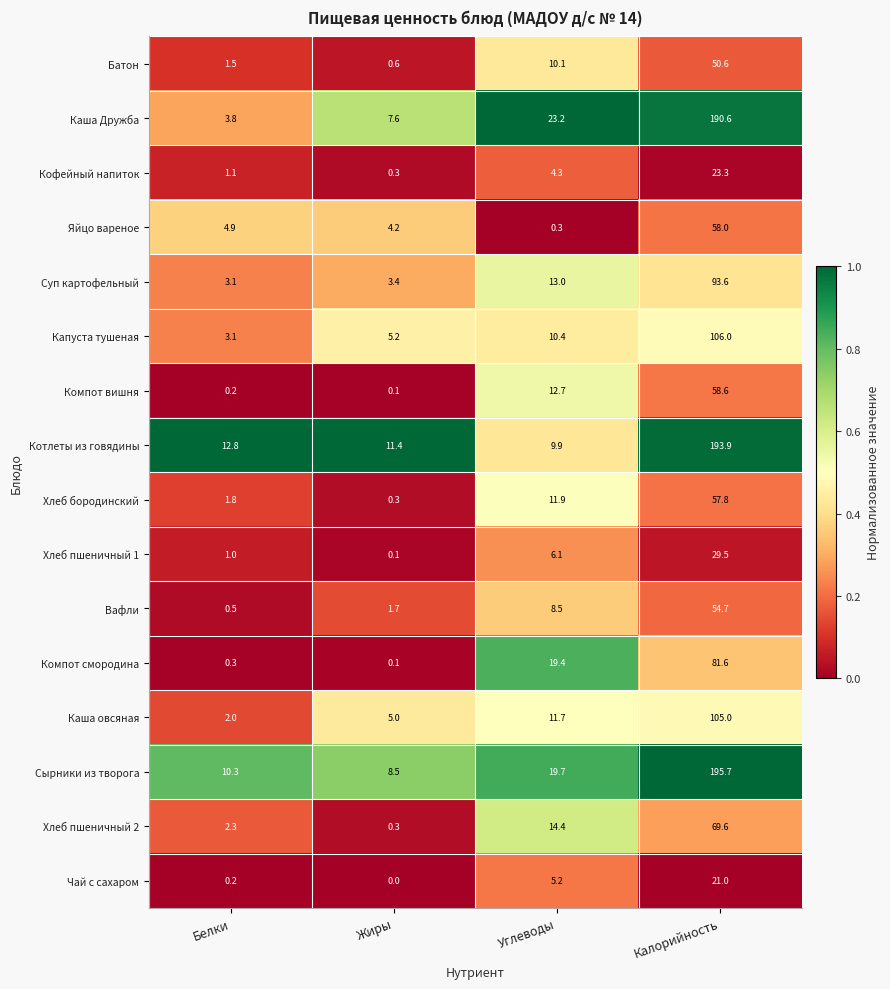

What is the difference between the highest and lowest values at Калорийность?

174.7